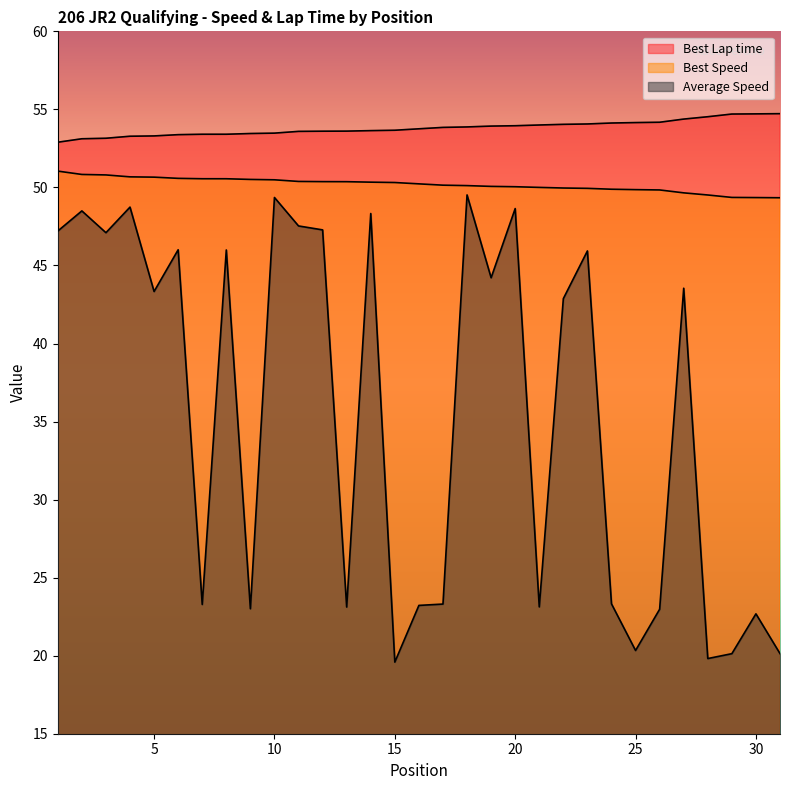

What is the sum of all Best Lap time values?

1667.9